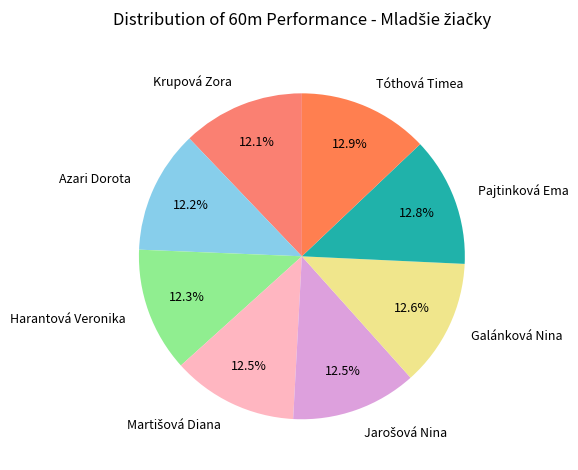

Is Galánková Nina the majority of the pie?

No